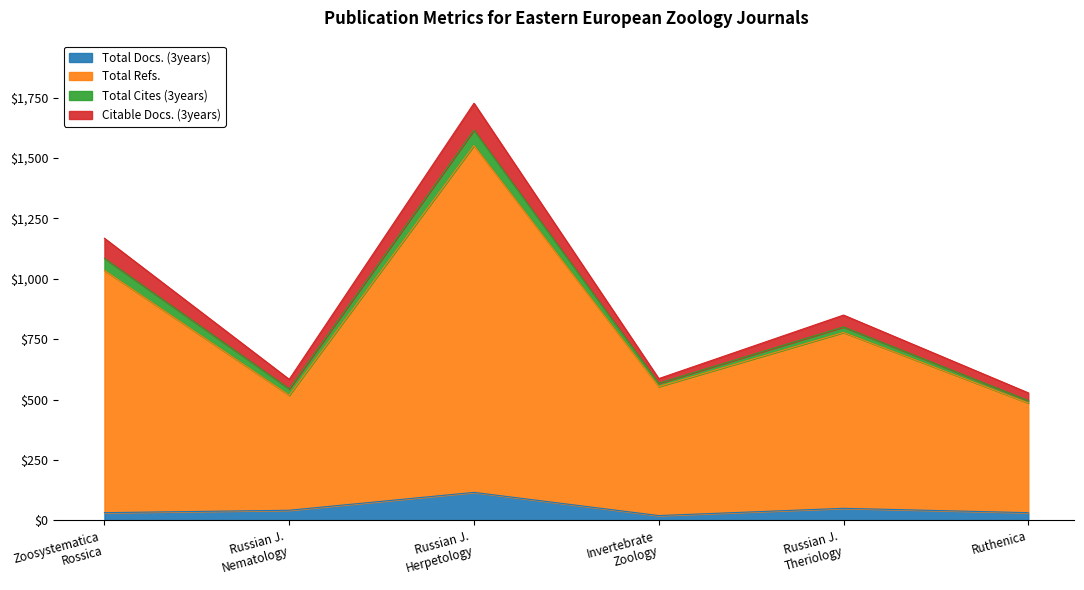

Which label corresponds to the largest value in the chart?

Russian J. Herpetology